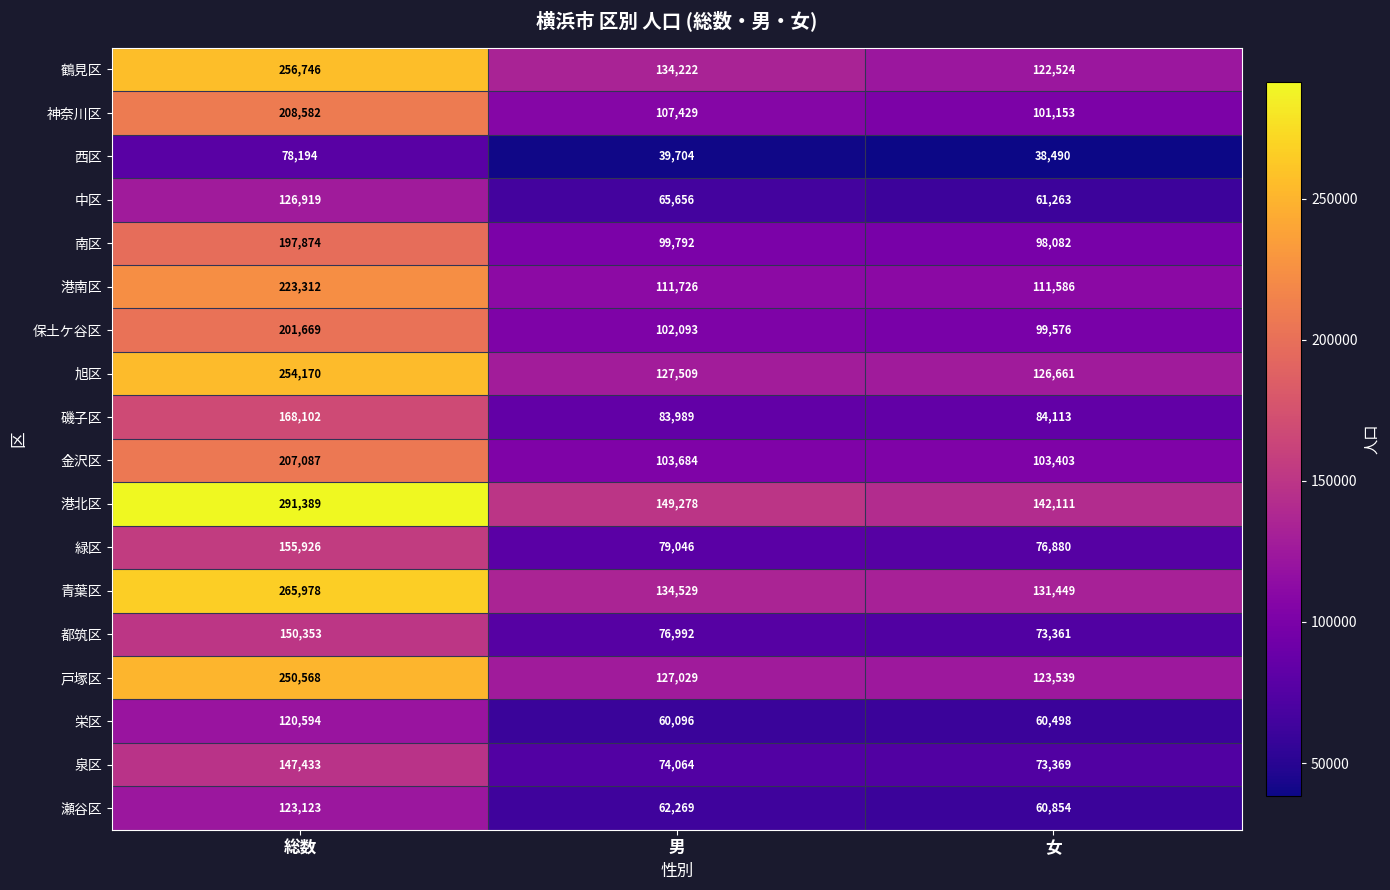

What is the average value of the 瀬谷区 series?

82082